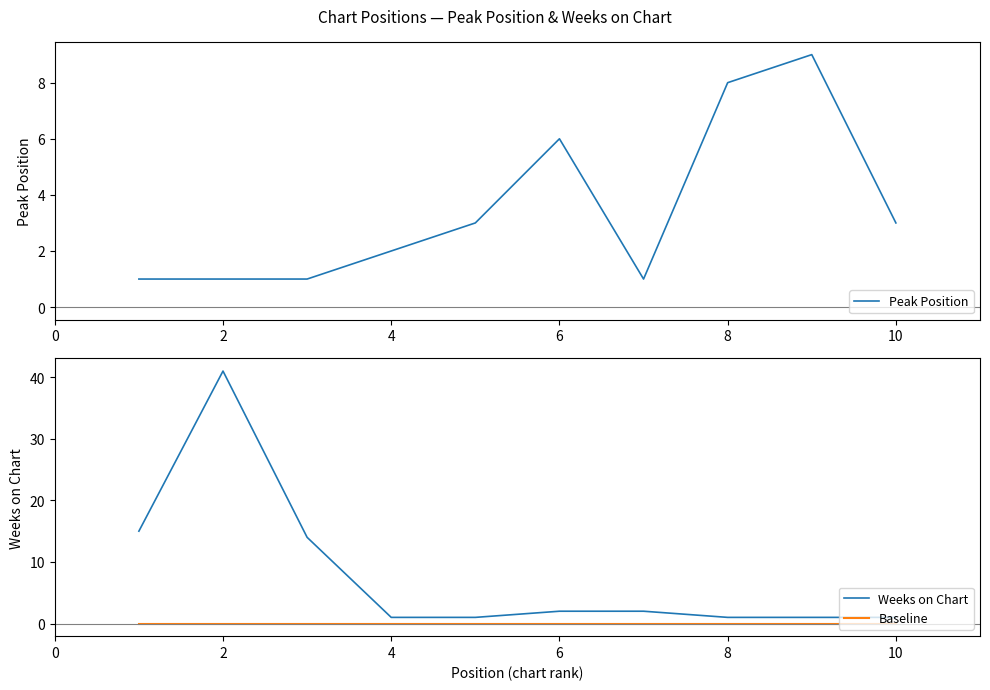

Does the chart display data point markers on the line(s)?

No